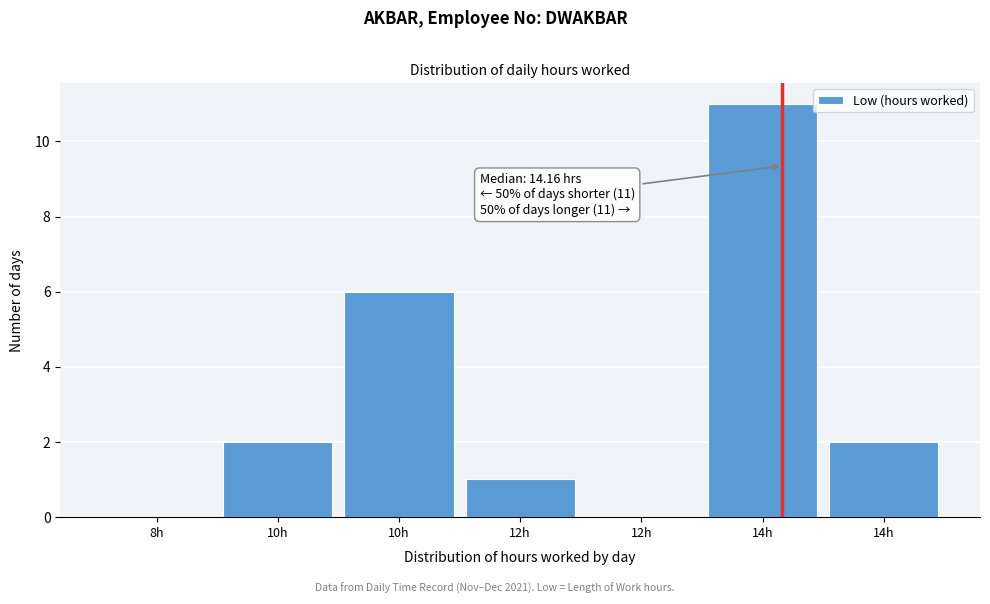

Count the number of categories in the chart.

7